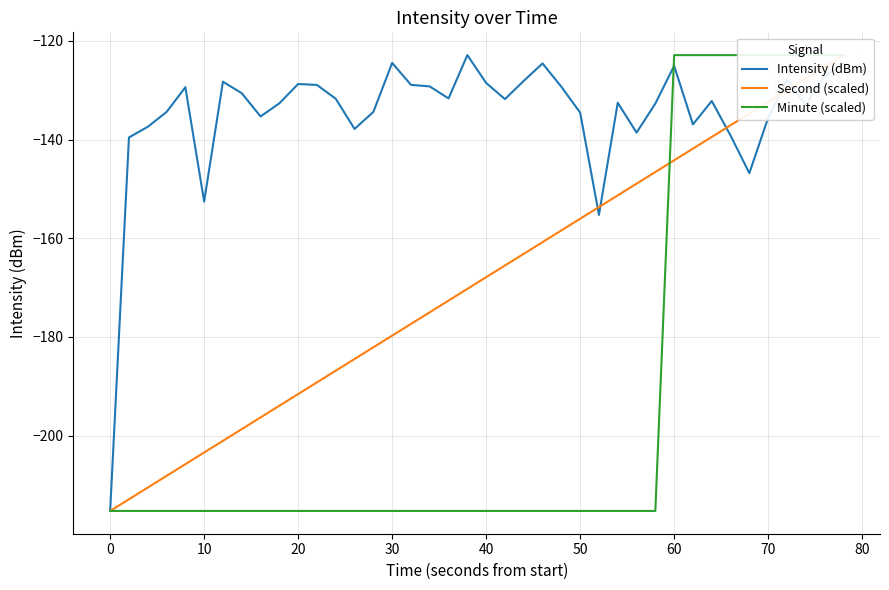

How many lines are shown in the chart?

3